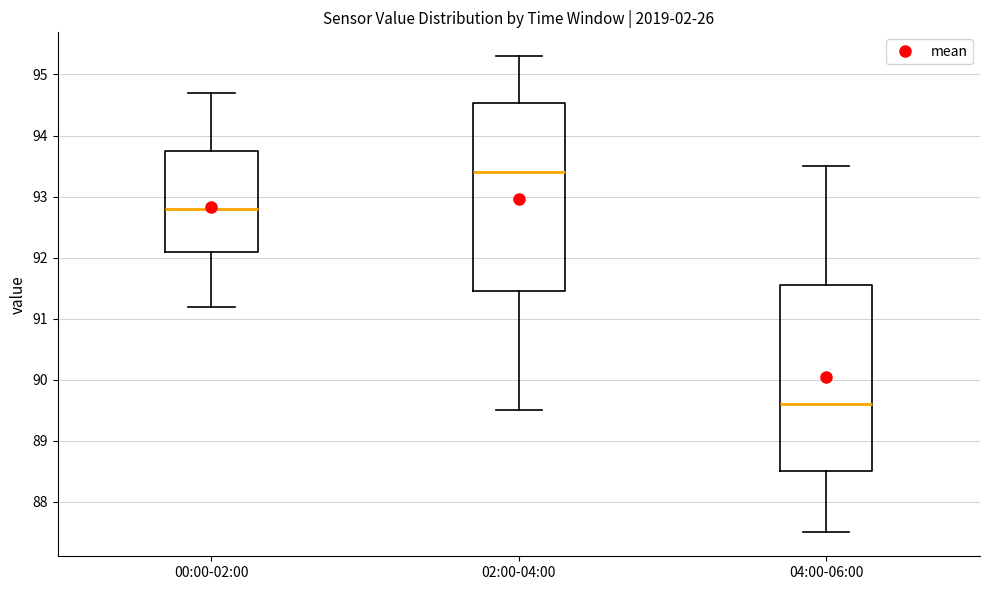

Where does the median line of the box for 02:00-04:00 sit on the y-axis? The values are not printed on the chart, so give them approximately, as read against the axis.

93.4